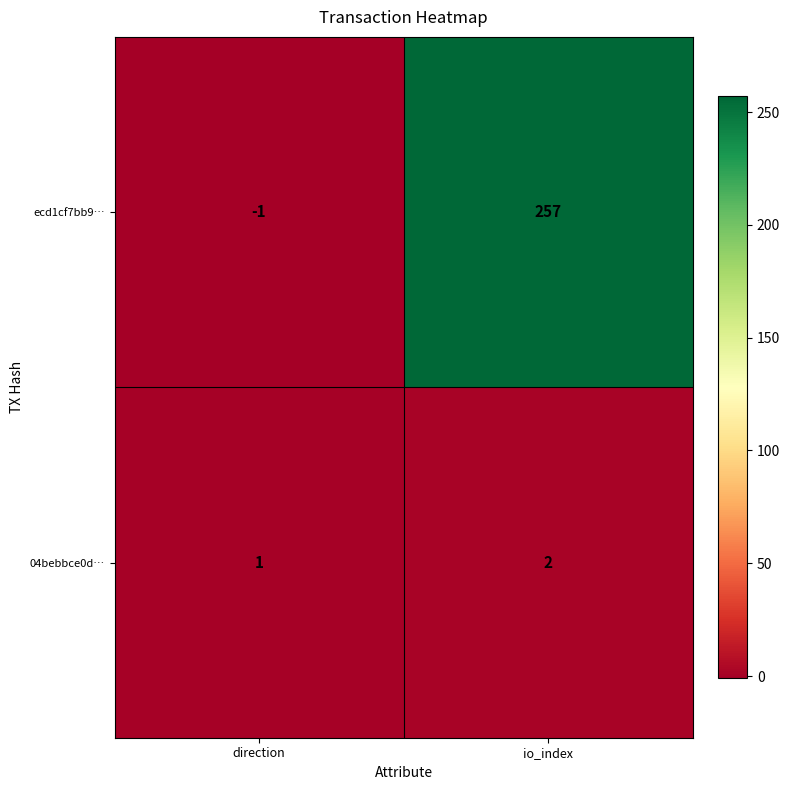

List the labels in order of ecd1cf7bb9… value, largest first.

io_index, direction